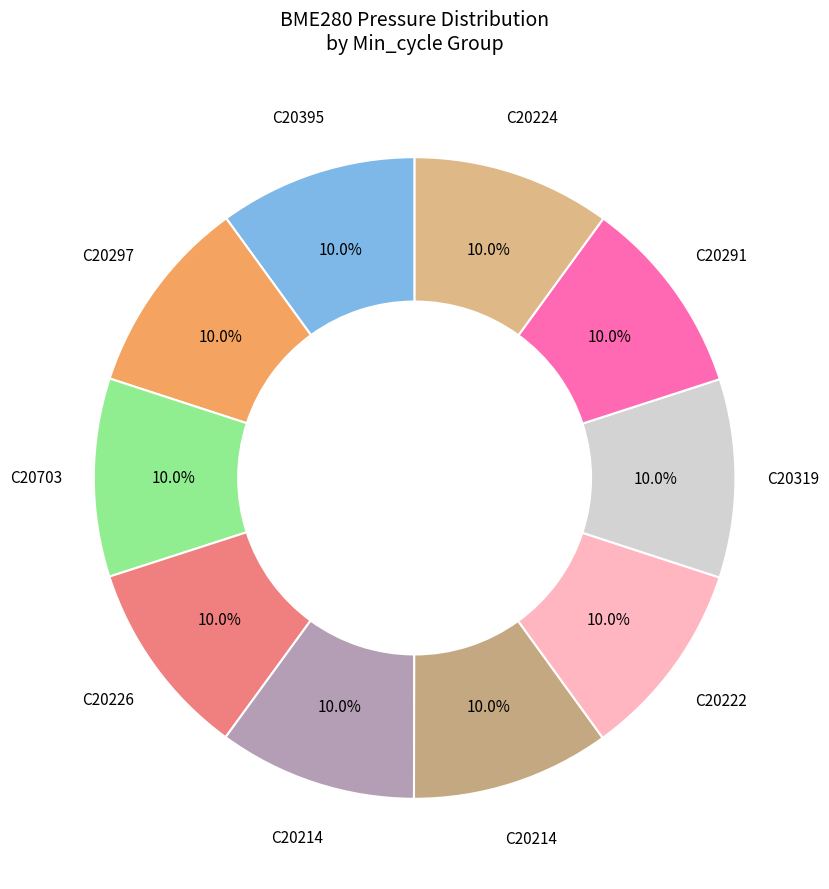

Rank the categories by value from highest to lowest.

20291, 20224, 20319, 20222, 20214, 20214, 20226, 20703, 20297, 20395